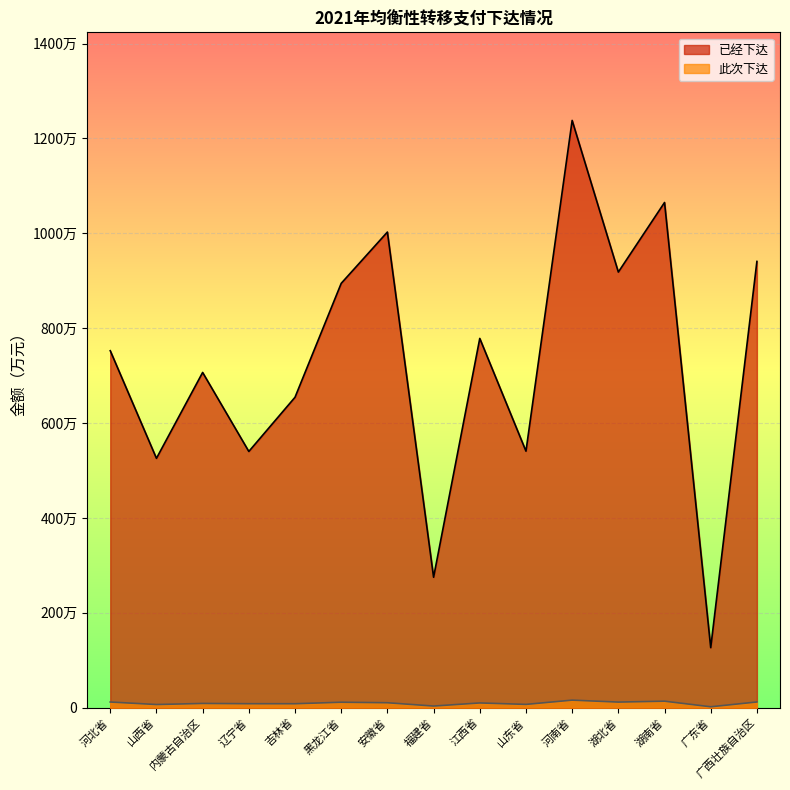

Is the value of 此次下达 at 广西壮族自治区 greater than the value of 已经下达 at 山东省?

No